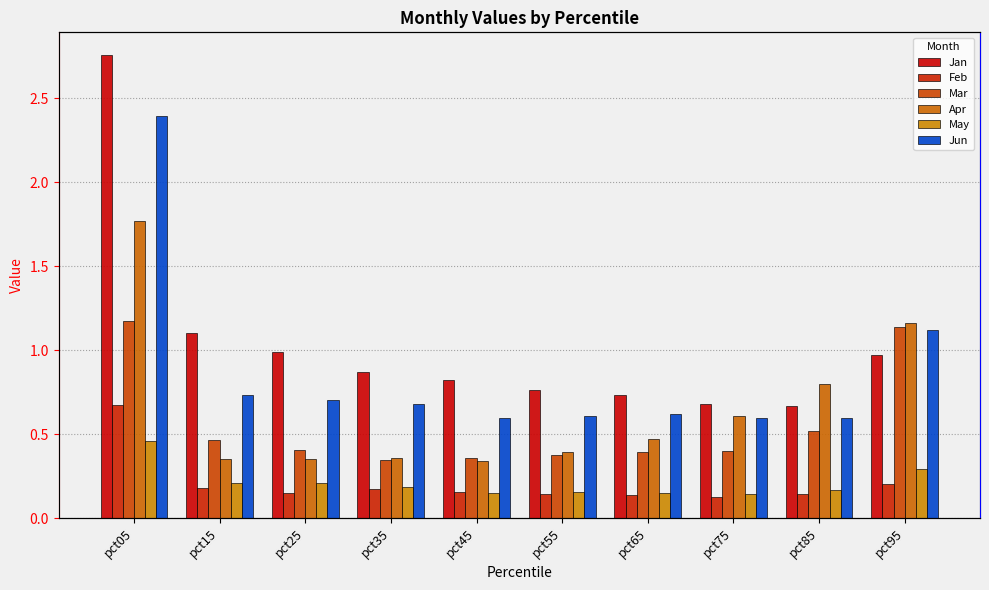

Reading left to right, transcribe all the data shown in this chart.

Jan: 2.8	1.1	1.0	0.9	0.8	0.8	0.7	0.7	0.7	1.0
Feb: 0.7	0.2	0.2	0.2	0.2	0.1	0.1	0.1	0.1	0.2
Mar: 1.2	0.5	0.4	0.3	0.4	0.4	0.4	0.4	0.5	1.1
Apr: 1.8	0.3	0.3	0.4	0.3	0.4	0.5	0.6	0.8	1.2
May: 0.5	0.2	0.2	0.2	0.2	0.2	0.2	0.1	0.2	0.3
Jun: 2.4	0.7	0.7	0.7	0.6	0.6	0.6	0.6	0.6	1.1